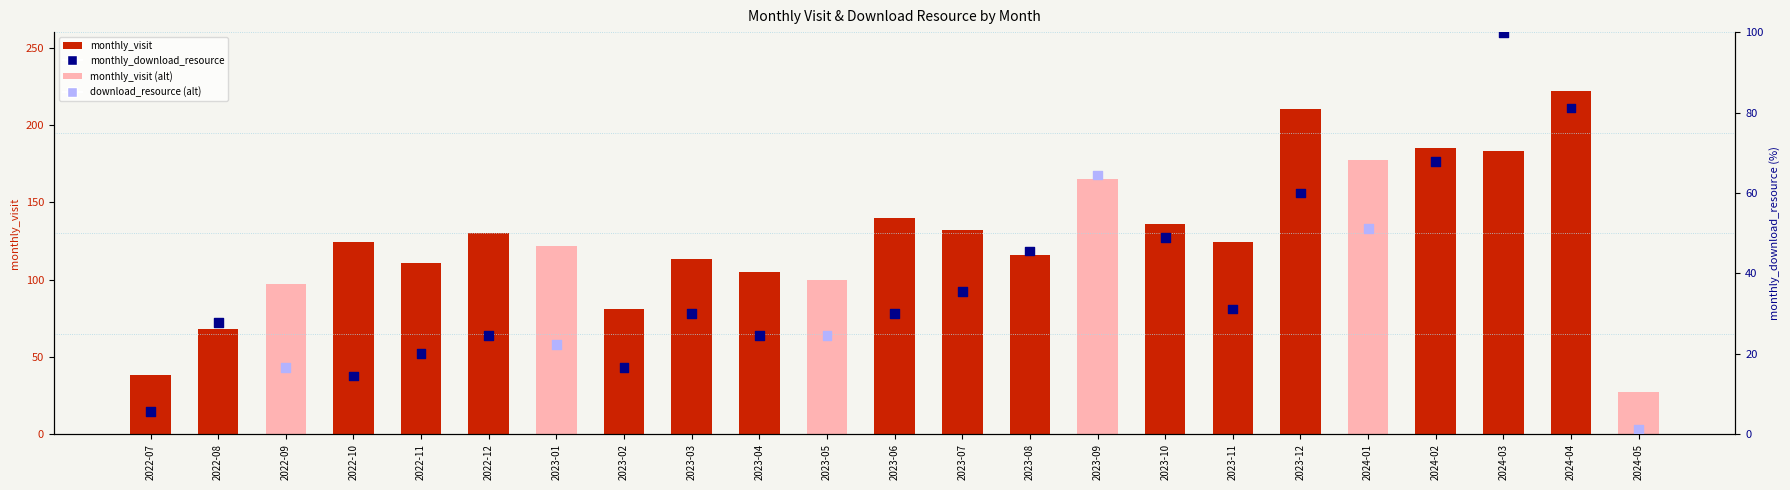

Which series reaches the maximum Y coordinate?

monthly_visit